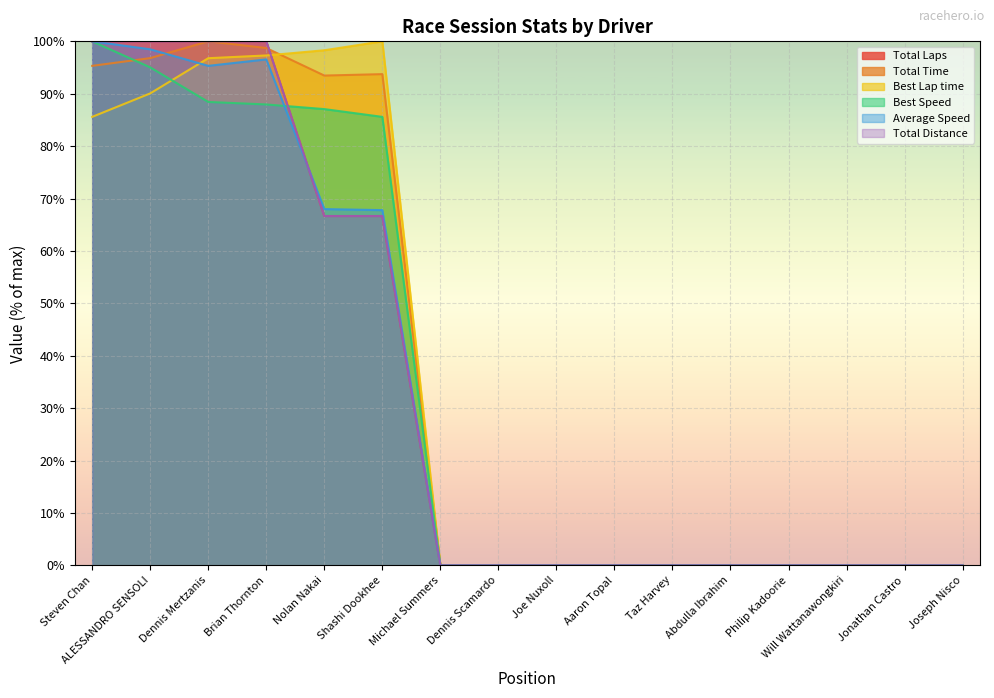

The value of Total Laps at Joseph Nisco is 0.0. True or false?

True